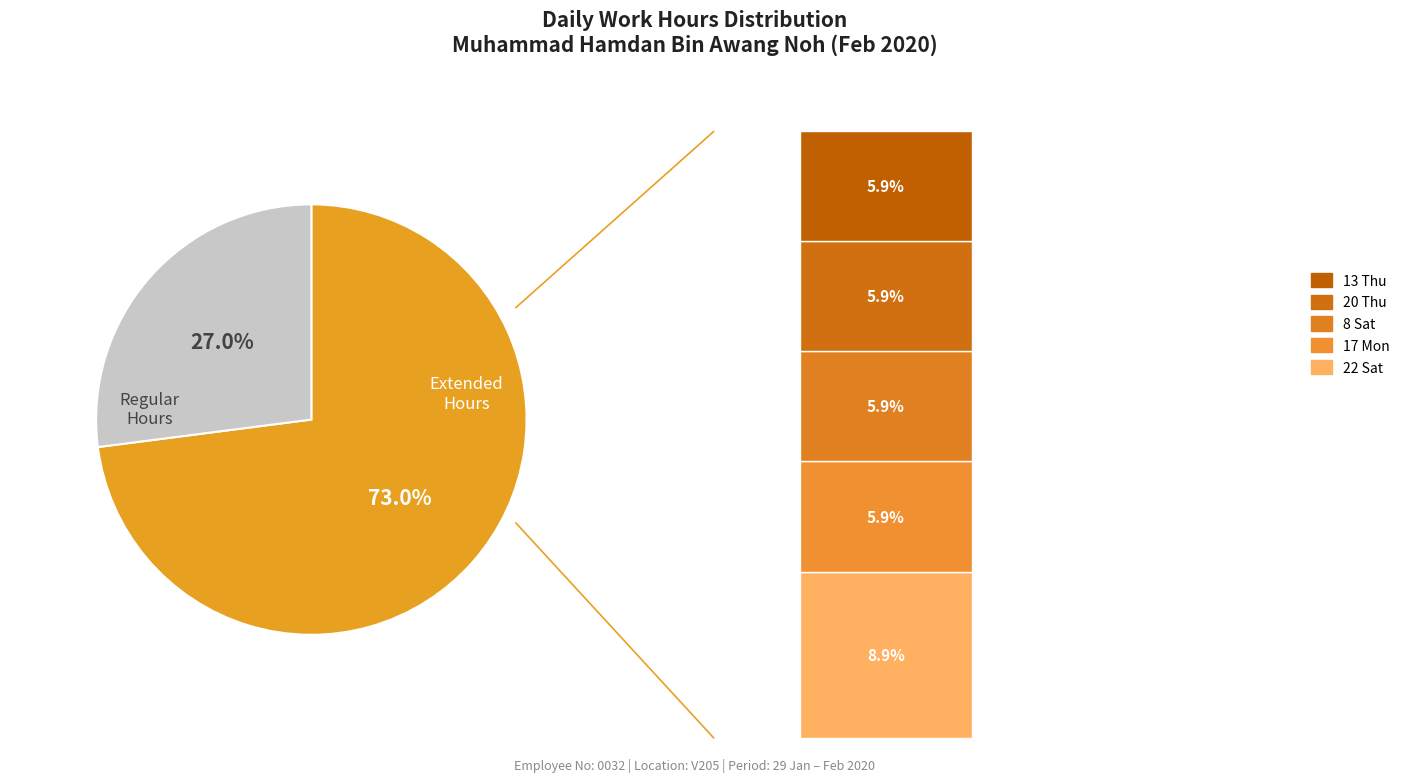

True or false: 1 Sat accounts for 13% of the total.

False